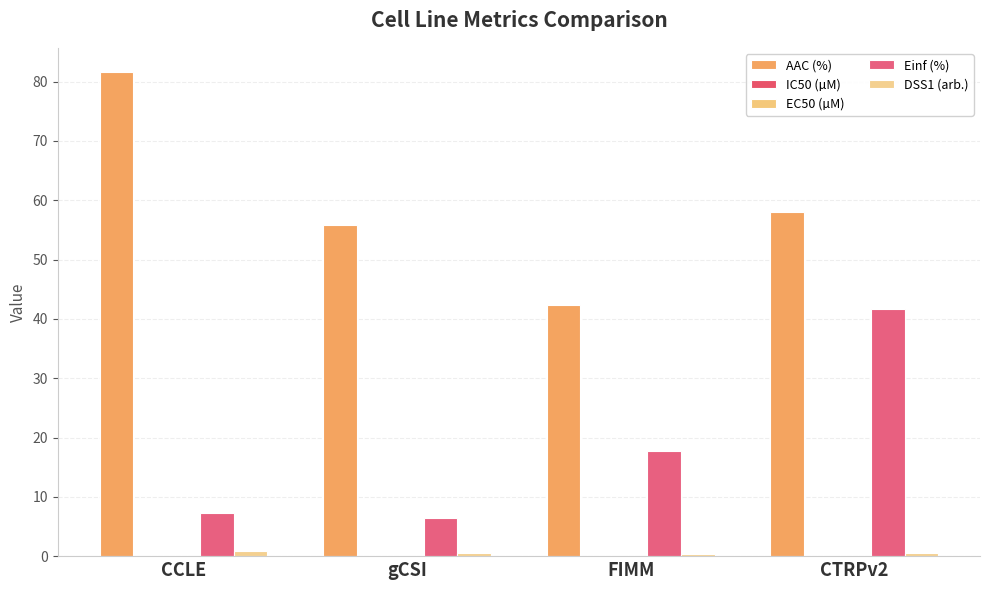

What is the approximate value of Einf (%) at FIMM?

17.8